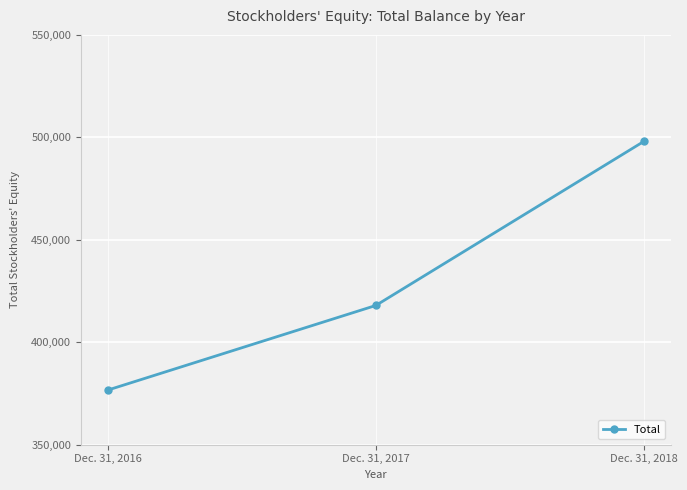

Is this an area chart (filled region under the line)?

No